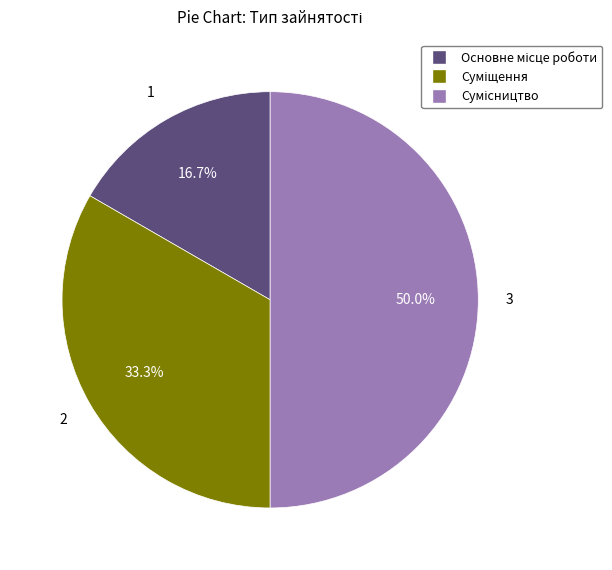

Count the number of slices in the pie.

3